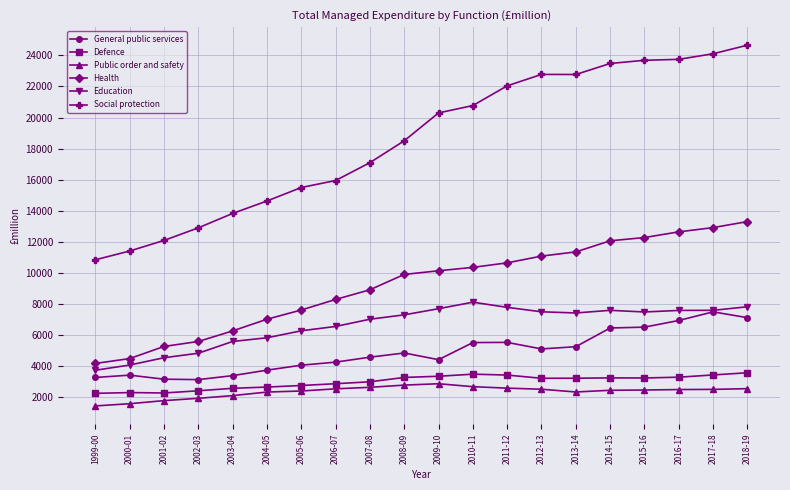

Does the chart display data point markers on the line(s)?

Yes